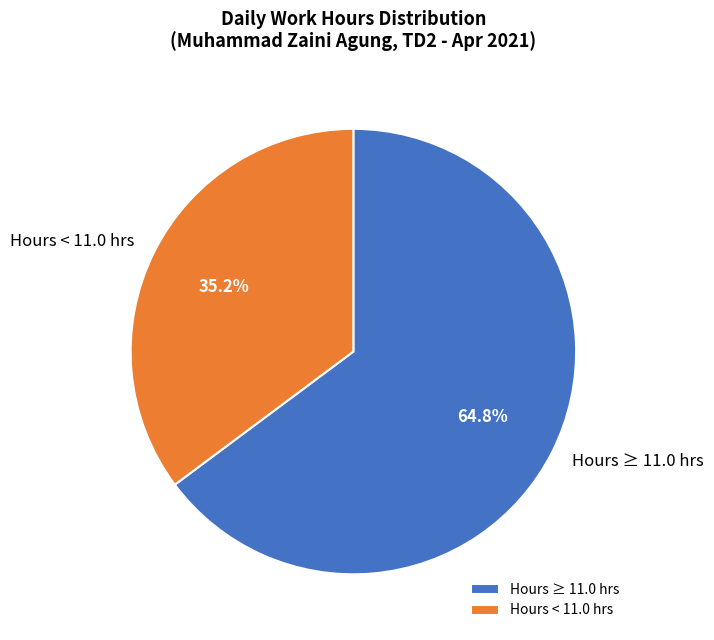

Approximately how many times larger is the value at Hours < 11.0 hrs compared to Hours ≥ 11.0 hrs?

0.5